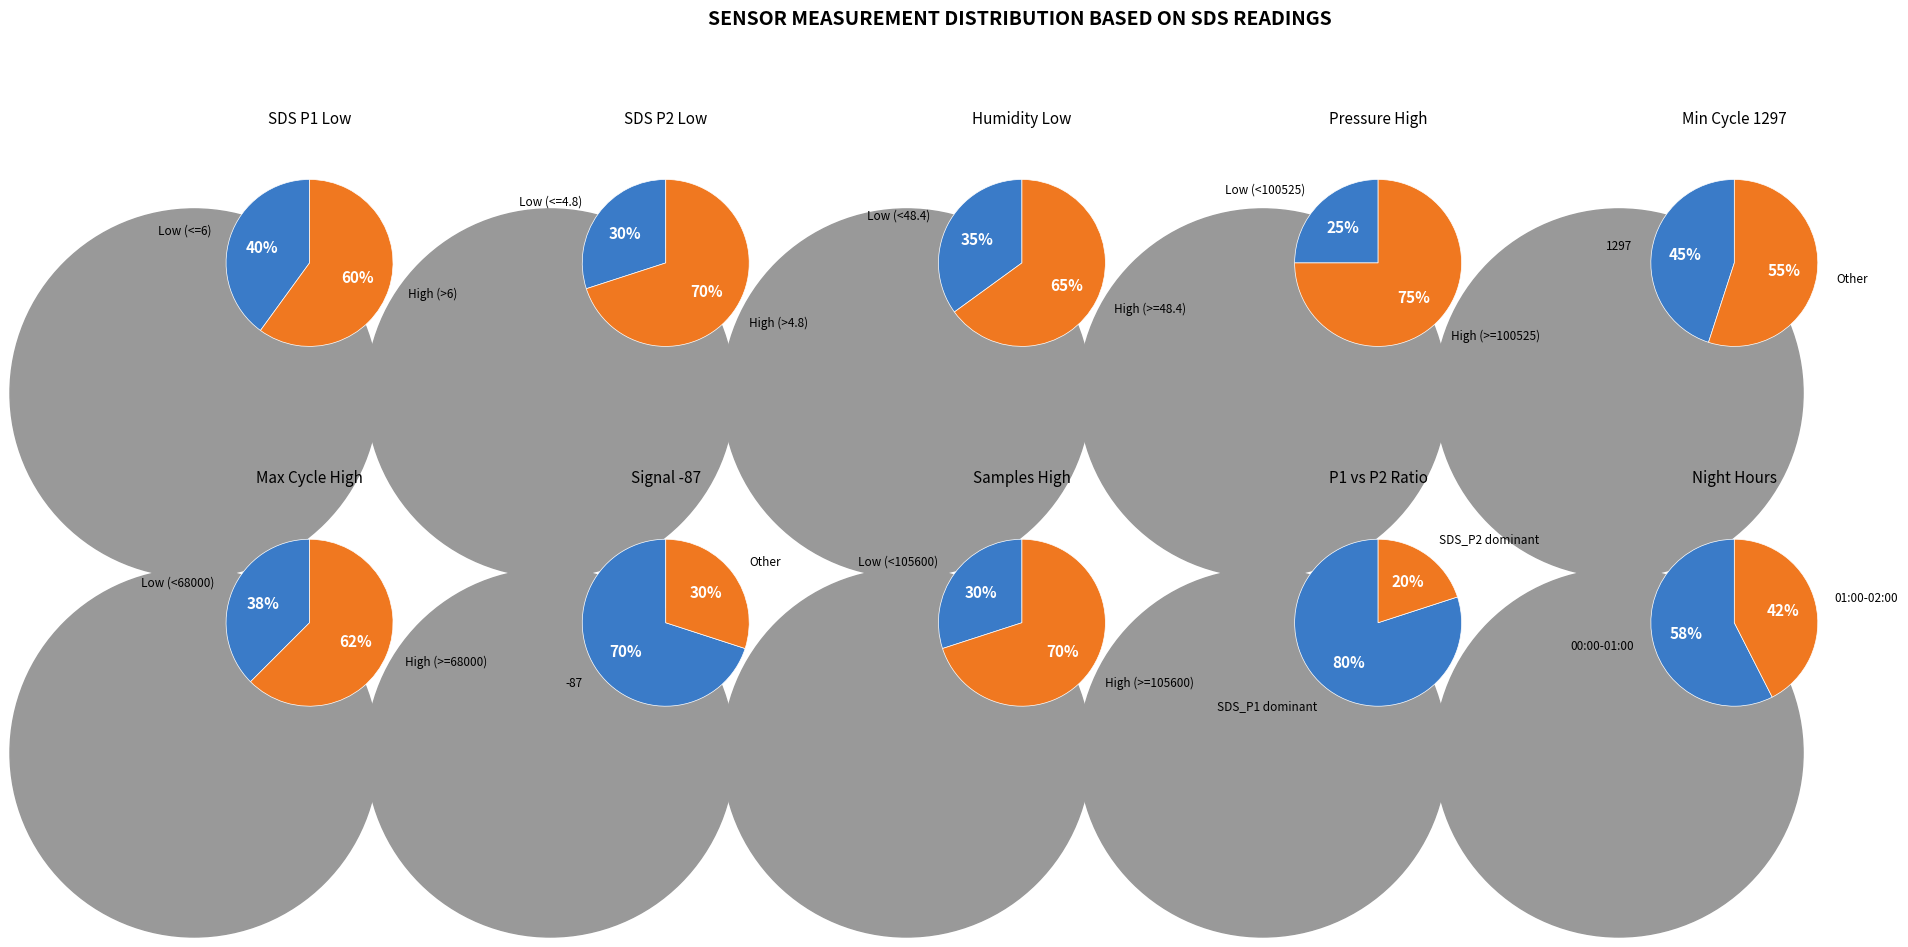

Rank the series by their maximum value, from highest to lowest.

SDS_P1, SDS_P2